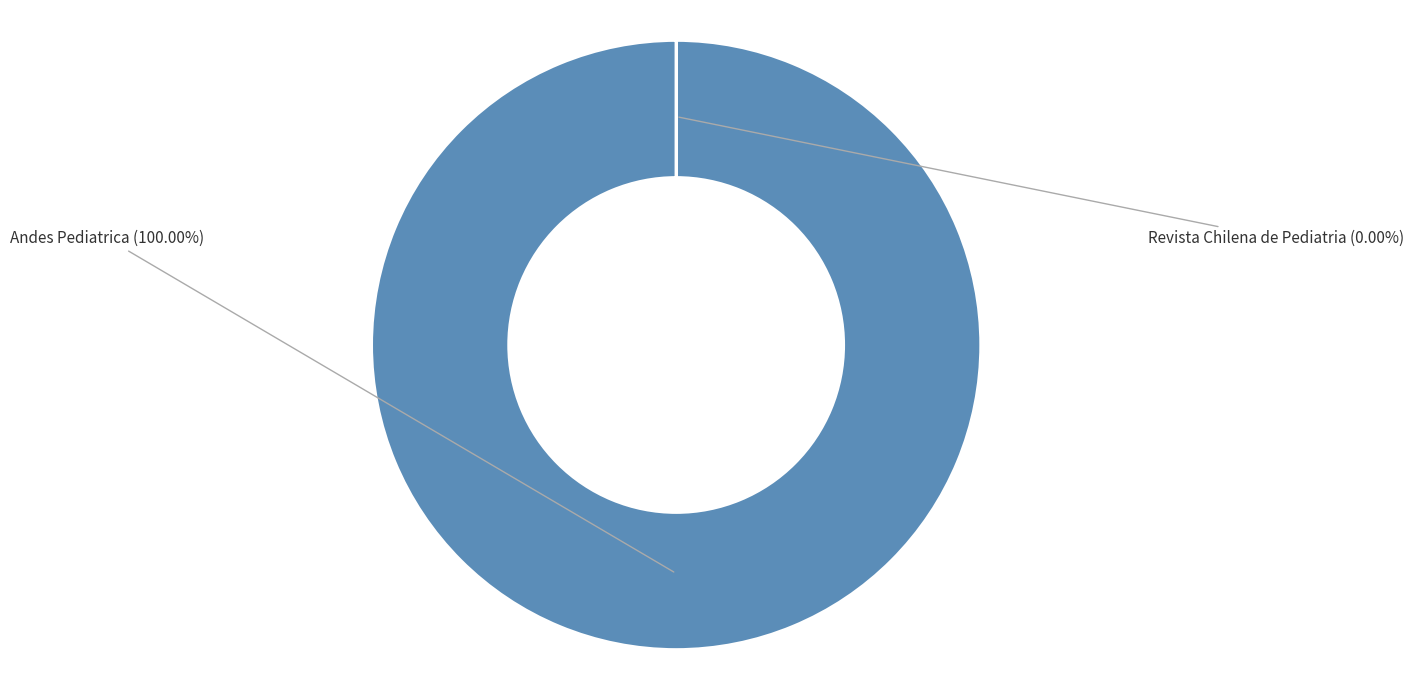

Is there a majority slice in this chart?

Yes